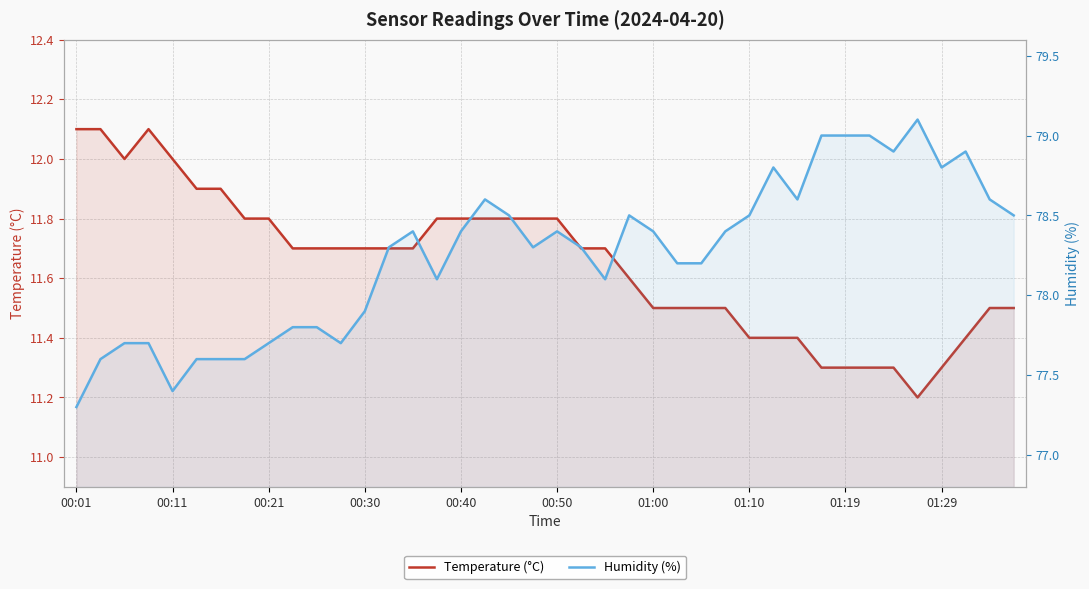

True or false: Temperature (°C) and Humidity (%) intersect in this chart.

False